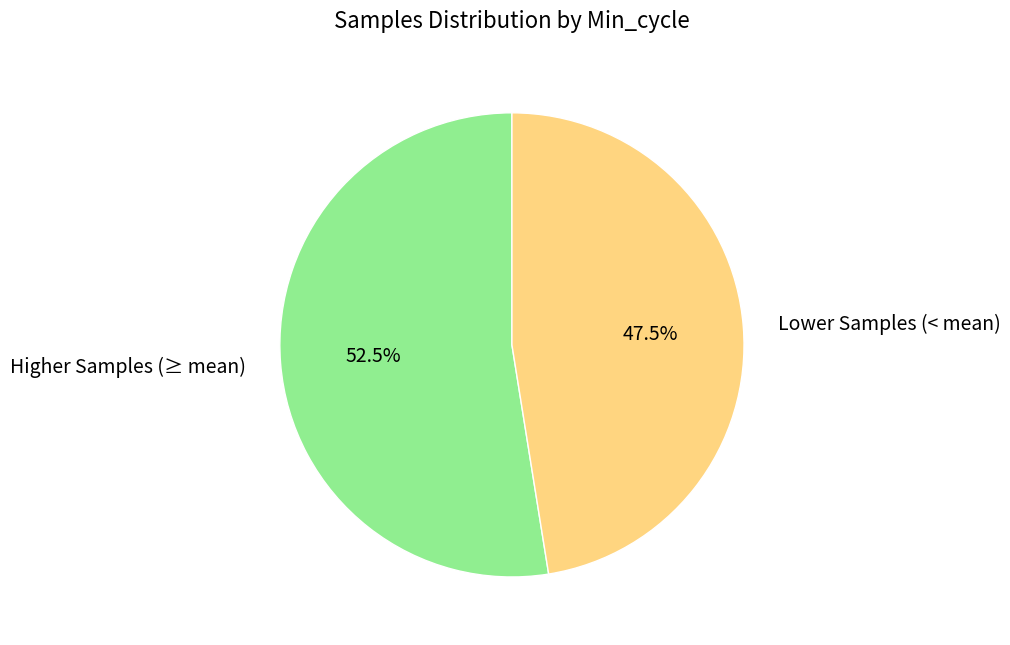

Approximately how many times larger is the value at Lower Samples (< mean) compared to Higher Samples (≥ mean)?

0.9